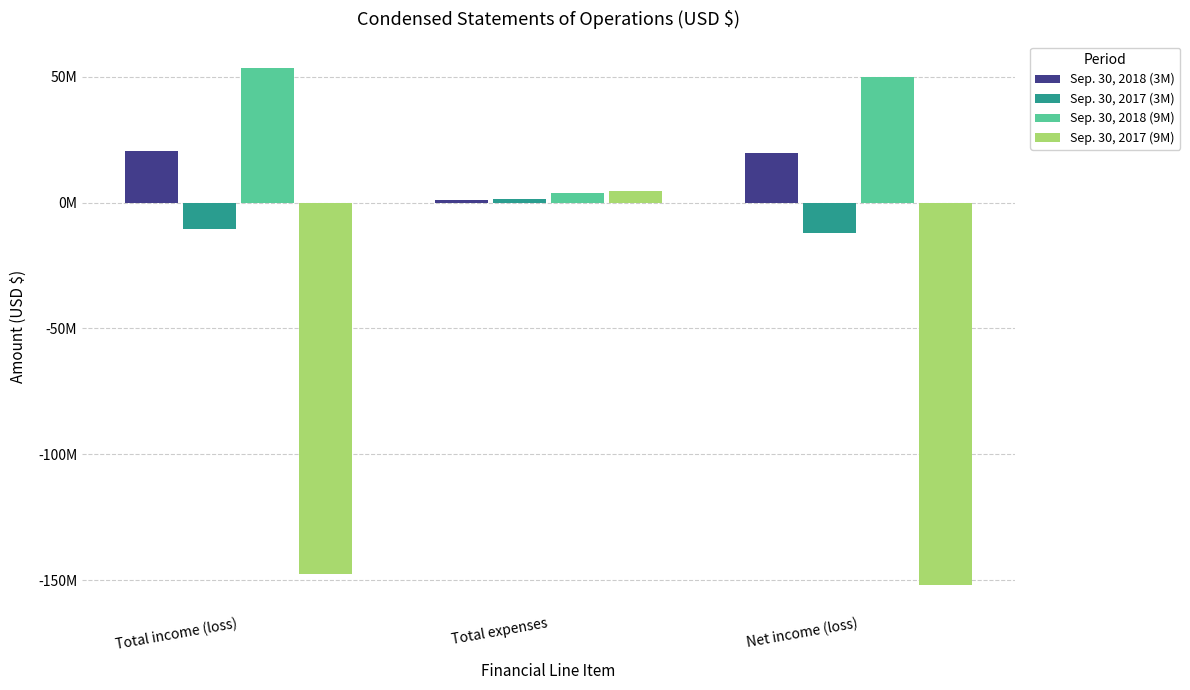

What position from the left is Total expenses?

2